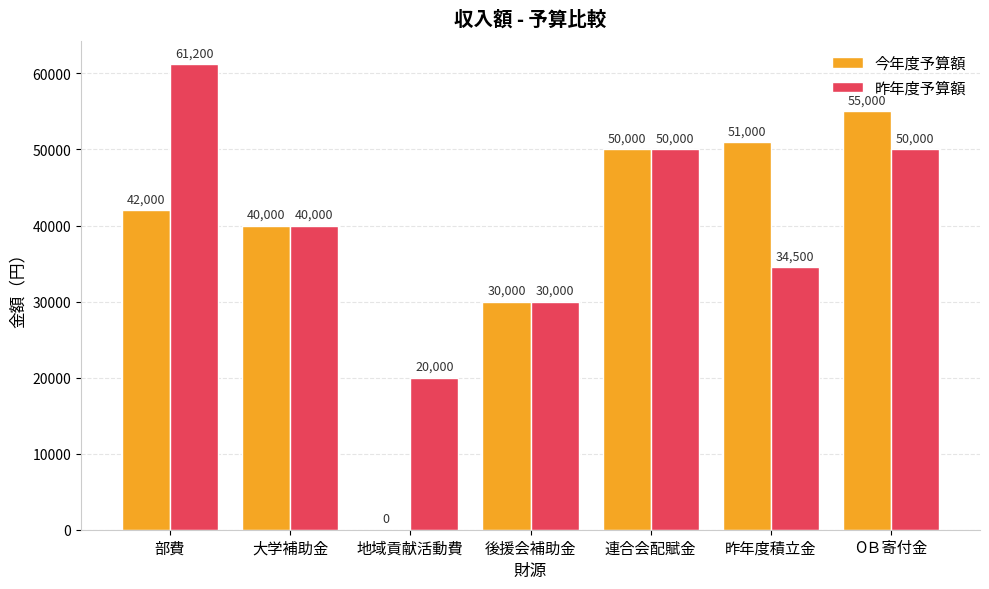

Are the bars horizontal?

No